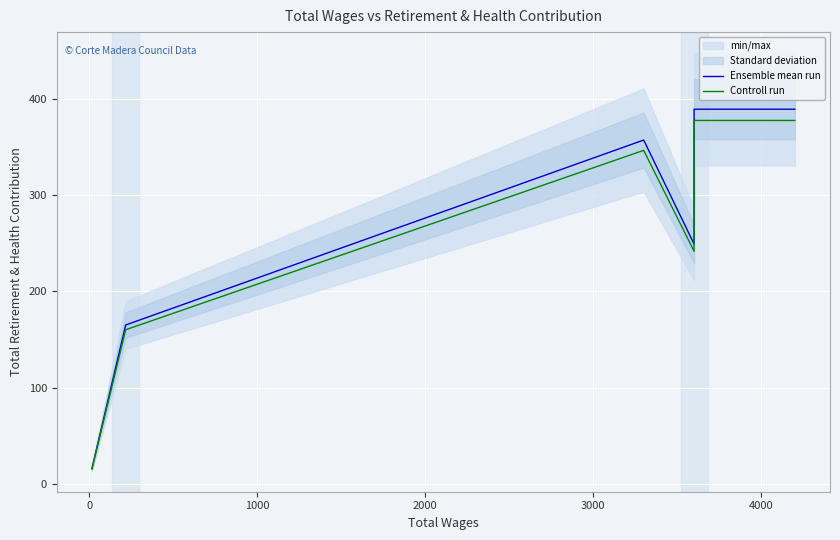

How many values in the Controll run series are below 346?

3